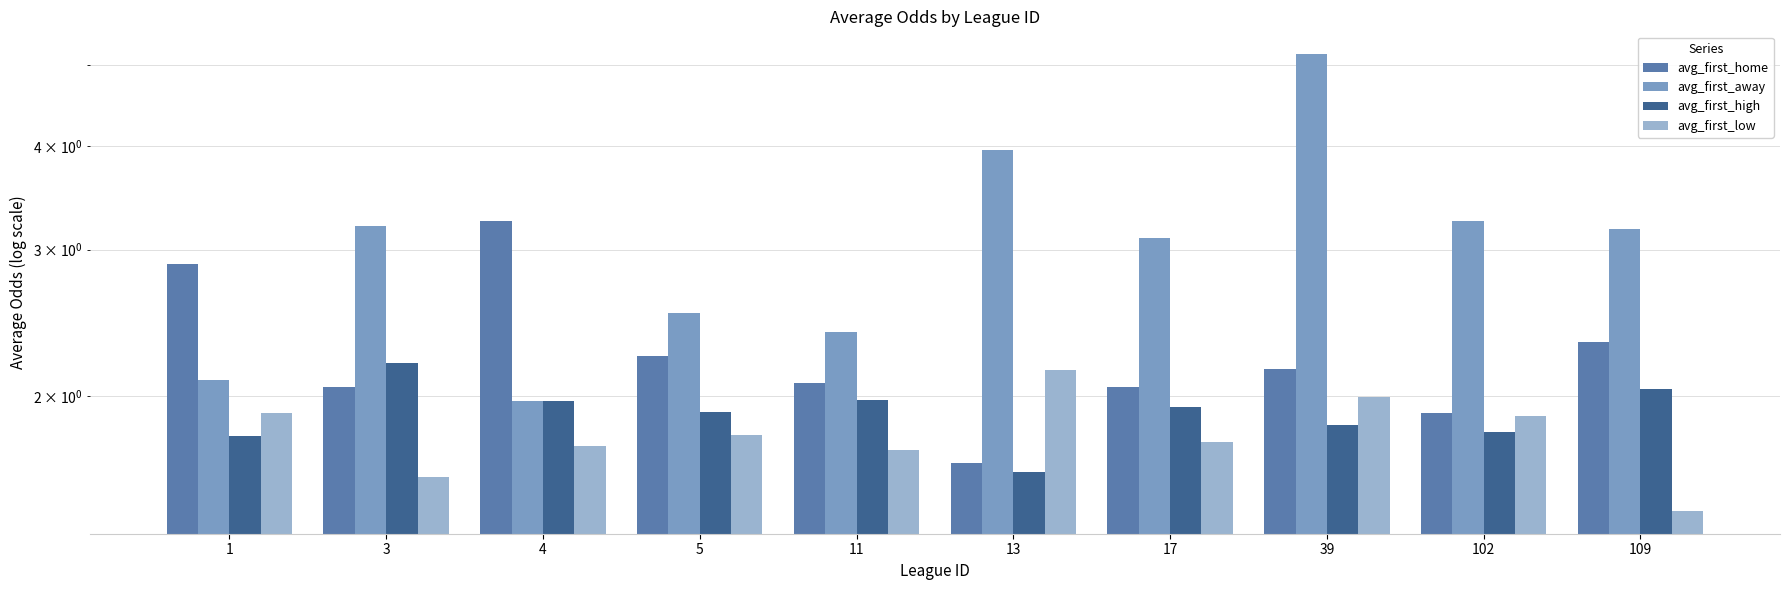

Is it true that avg_first_home equals 2.8 at 13?

False